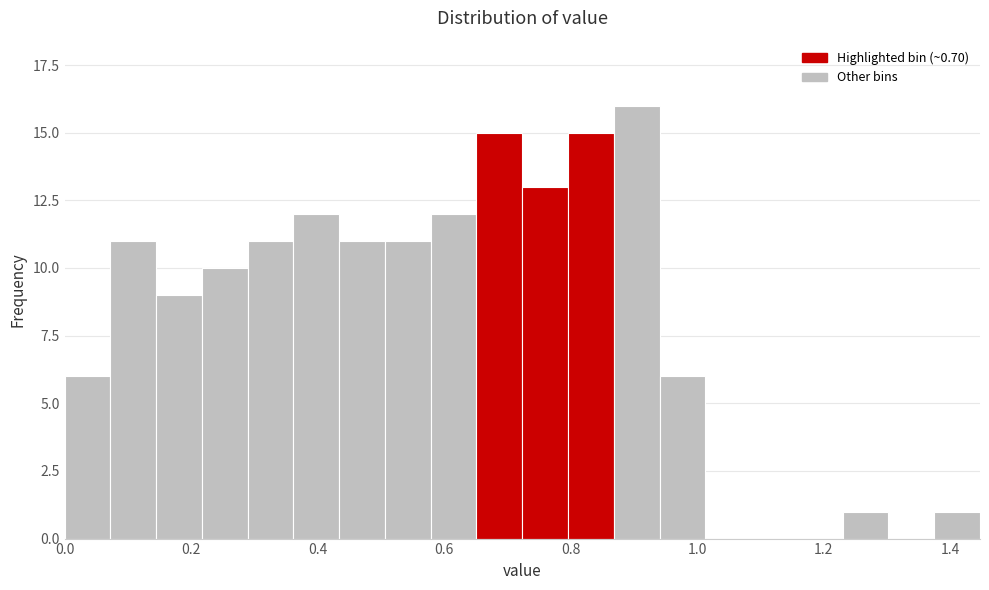

Around what value on the x-axis is the tallest bar? Give the approximate position of its centre, as read against the axis.

0.90